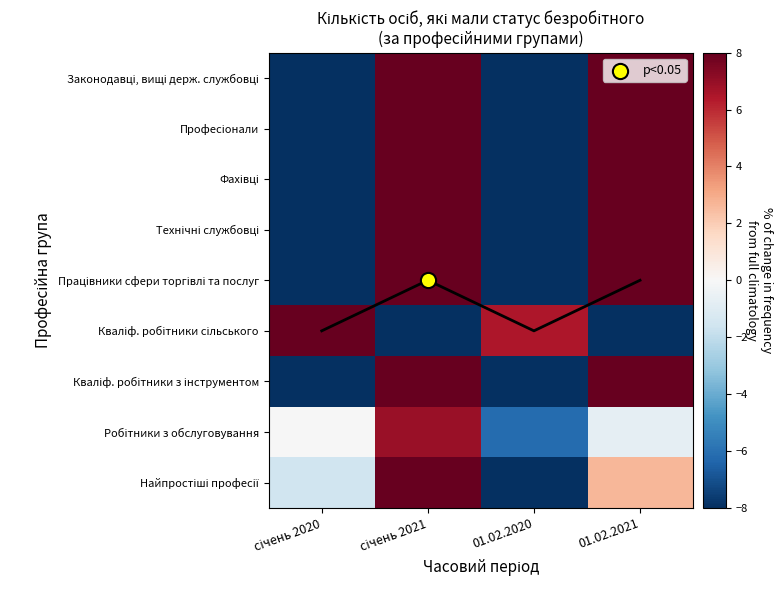

At which category is the sum across all series the highest?

січень 2021